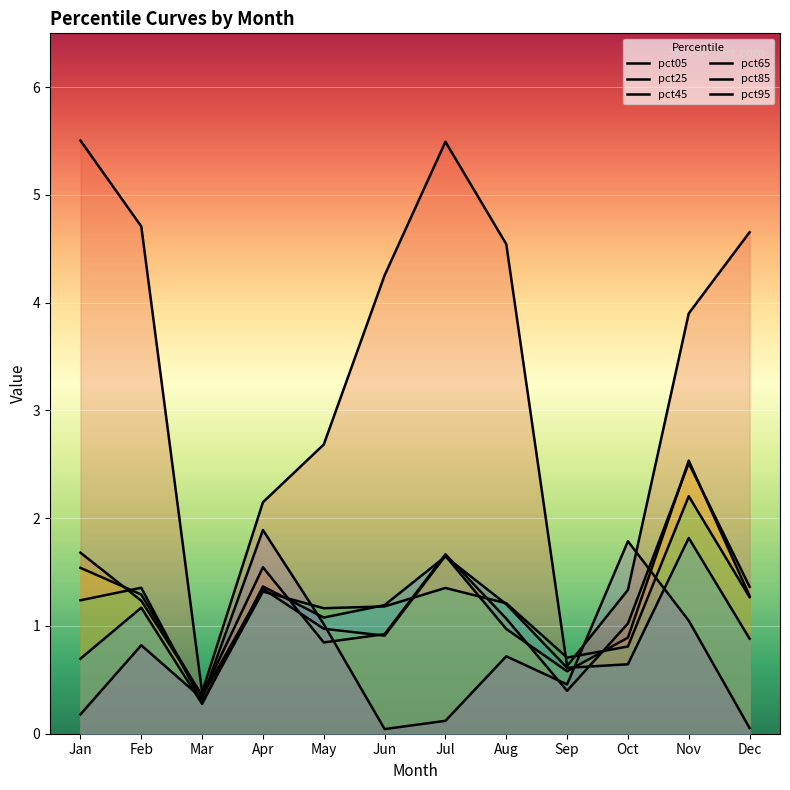

Reading right to left, extract all data points from this chart.

pct05: Dec=4.7	Nov=3.9	Oct=1.3	Sep=0.6	Aug=4.5	Jul=5.5	Jun=4.3	May=2.7	Apr=2.1	Mar=0.4	Feb=4.7	Jan=5.5
pct25: Dec=1.4	Nov=2.5	Oct=1.0	Sep=0.4	Aug=1.1	Jul=1.7	Jun=0.9	May=0.8	Apr=1.5	Mar=0.4	Feb=1.2	Jan=1.7
pct45: Dec=1.3	Nov=2.5	Oct=0.9	Sep=0.6	Aug=1.0	Jul=1.7	Jun=0.9	May=1.0	Apr=1.3	Mar=0.3	Feb=1.3	Jan=1.5
pct65: Dec=1.3	Nov=2.2	Oct=0.8	Sep=0.7	Aug=1.2	Jul=1.4	Jun=1.2	May=1.2	Apr=1.3	Mar=0.3	Feb=1.4	Jan=1.2
pct85: Dec=0.9	Nov=1.8	Oct=0.6	Sep=0.6	Aug=1.2	Jul=1.6	Jun=1.2	May=1.1	Apr=1.4	Mar=0.3	Feb=1.2	Jan=0.7
pct95: Dec=0.1	Nov=1.0	Oct=1.8	Sep=0.5	Aug=0.7	Jul=0.1	Jun=0.0	May=1.0	Apr=1.9	Mar=0.3	Feb=0.8	Jan=0.2